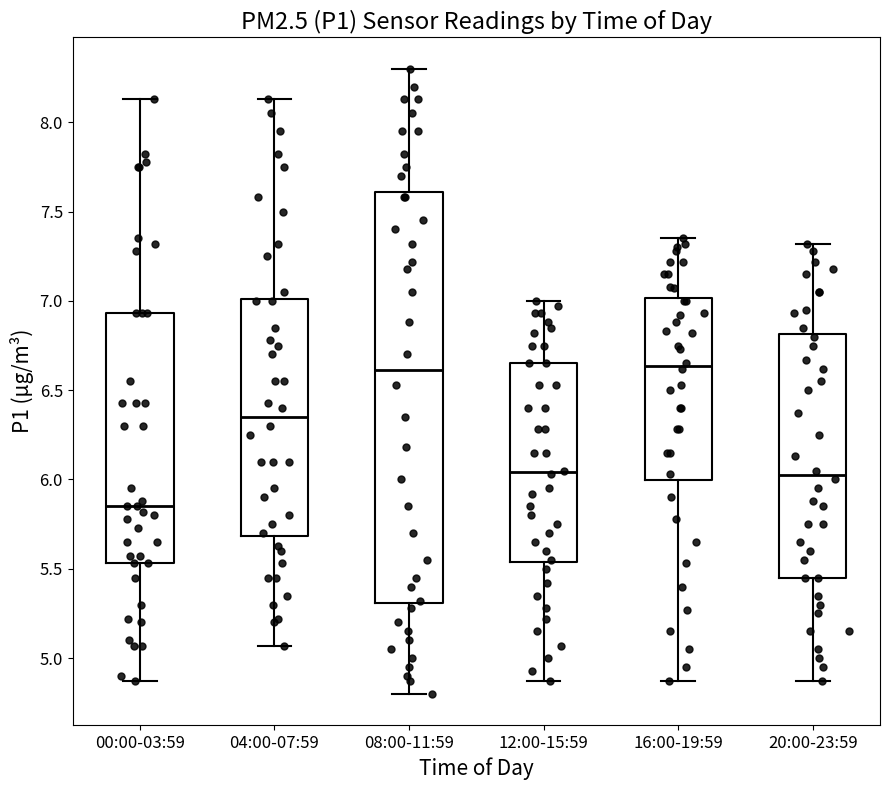

Which box is the tallest, from its lower edge to its upper edge?

08:00-11:59